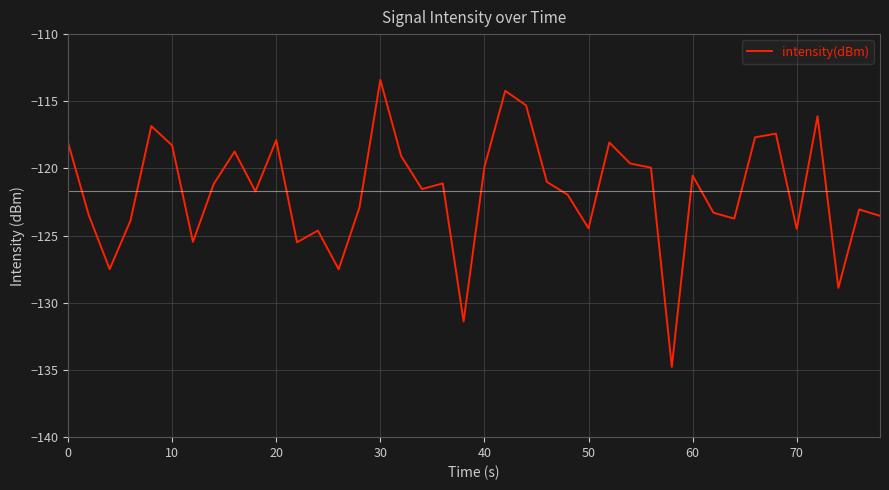

What is the difference between the maximum and minimum values?

21.4